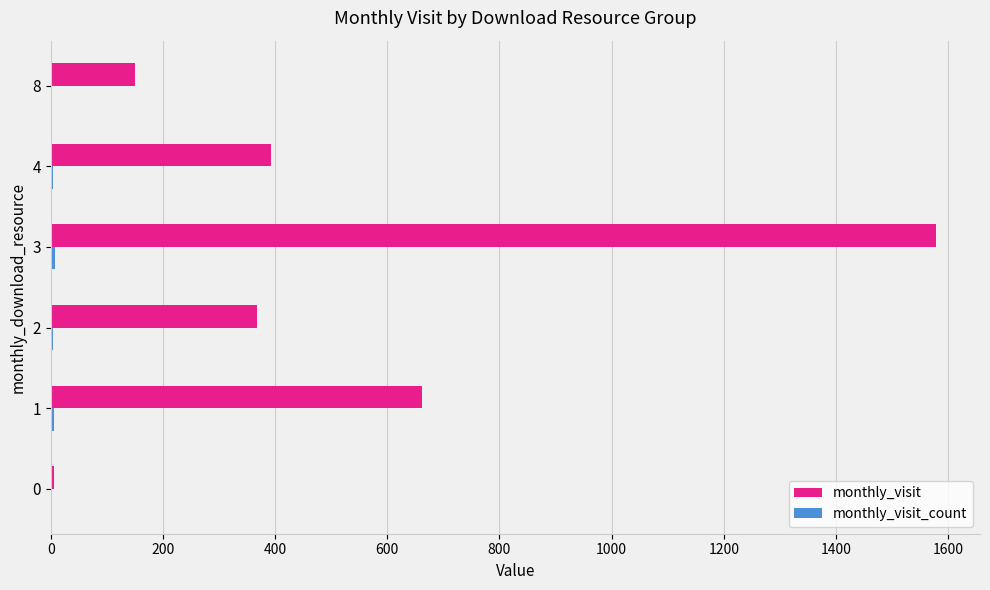

The value of monthly_visit at 1 is 662. True or false?

True